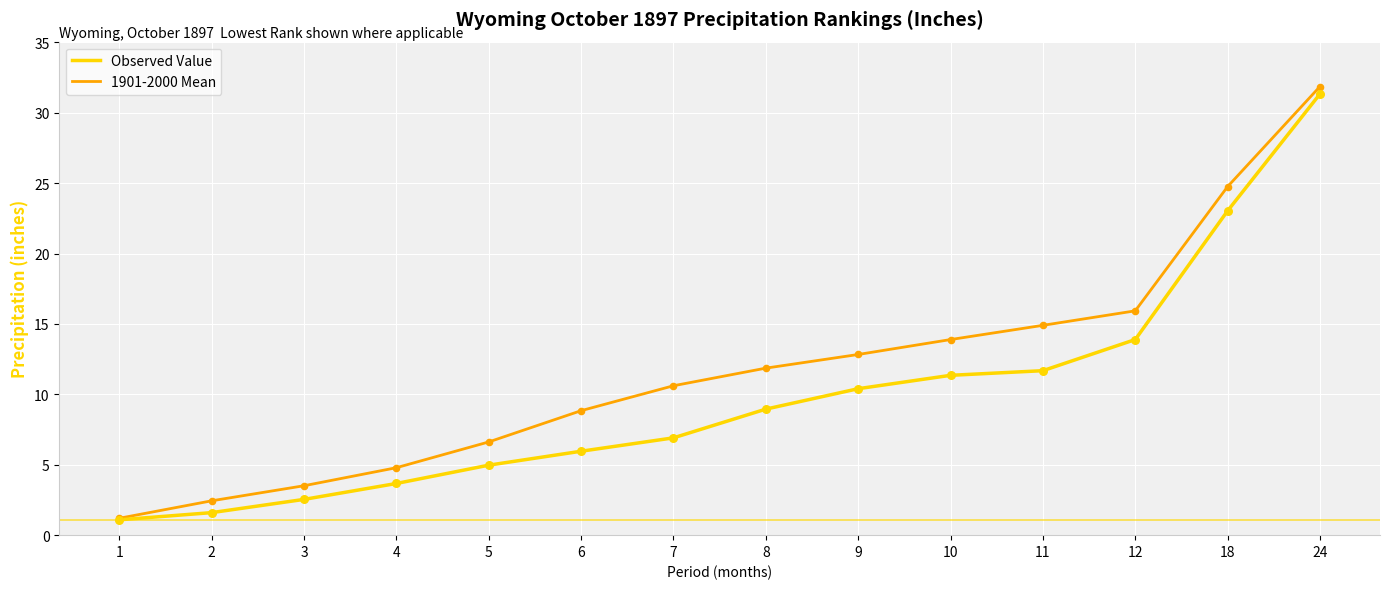

What are all the series names shown in the legend?

Observed Value, 1901-2000 Mean